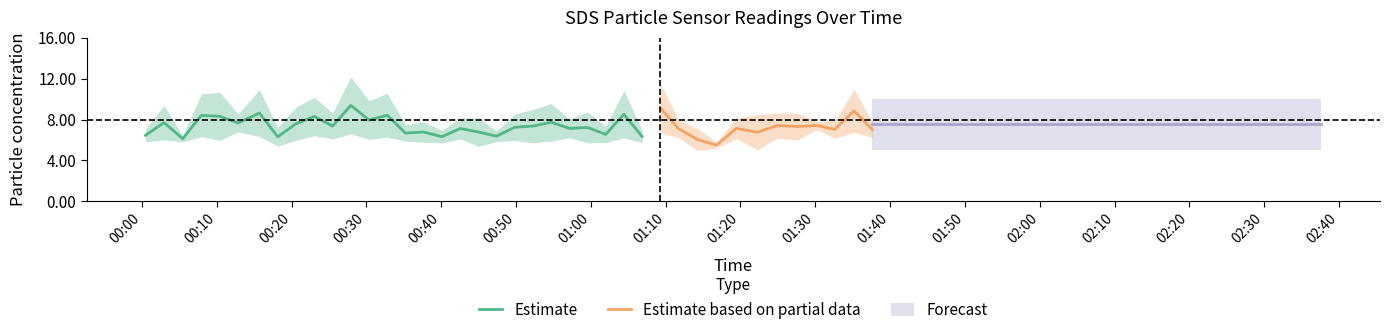

True or false: SDS_P1 and SDS_P2 intersect in this chart.

False